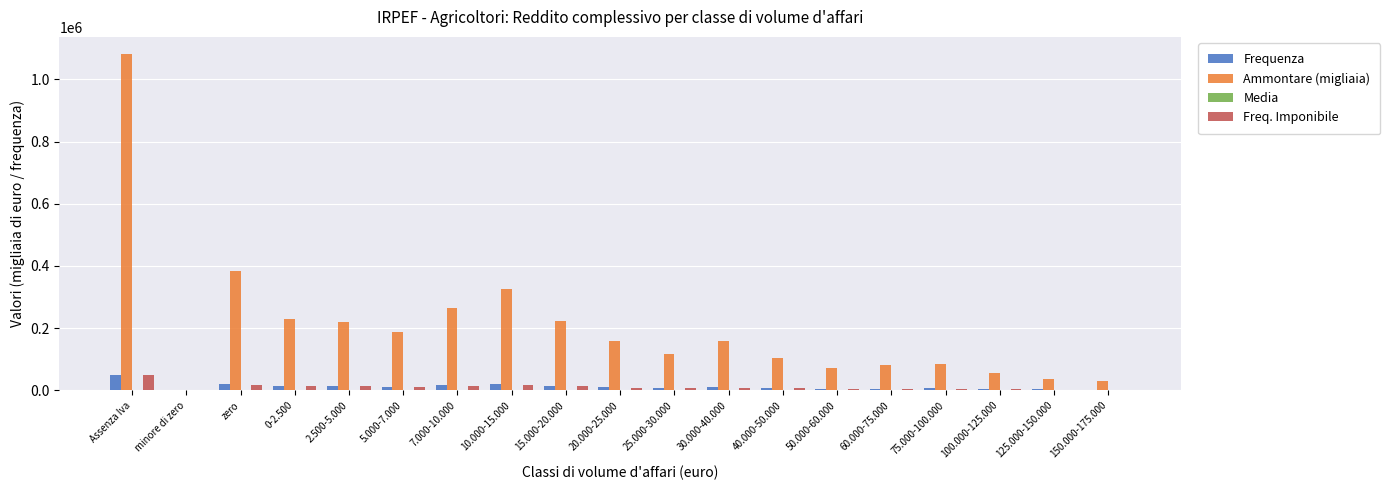

The value of Frequenza at 40.000-50.000 is 7305.0. True or false?

True